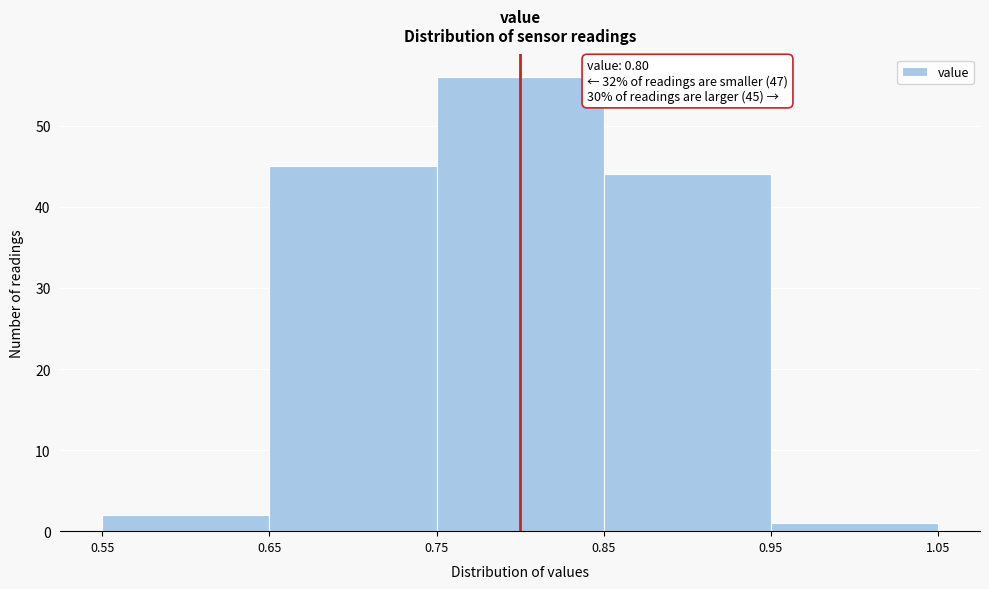

Over which range of the x-axis is the bar tallest?

0.75 to 0.85